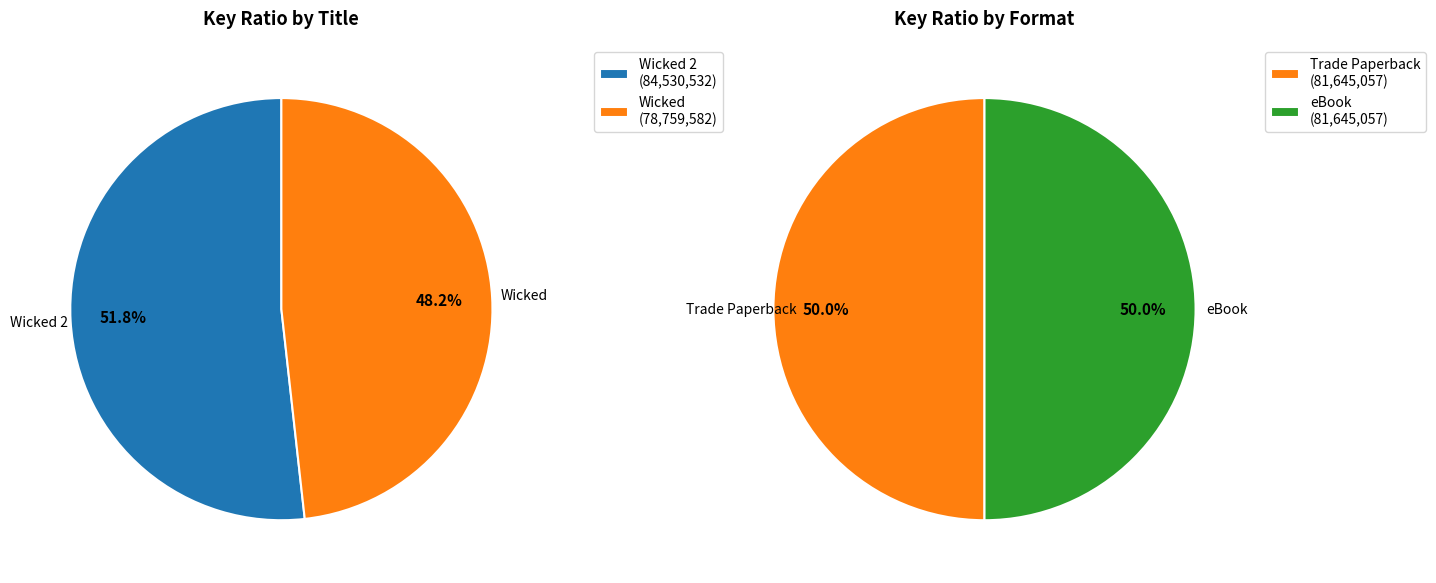

Which category has the biggest portion of the pie?

Wicked 2